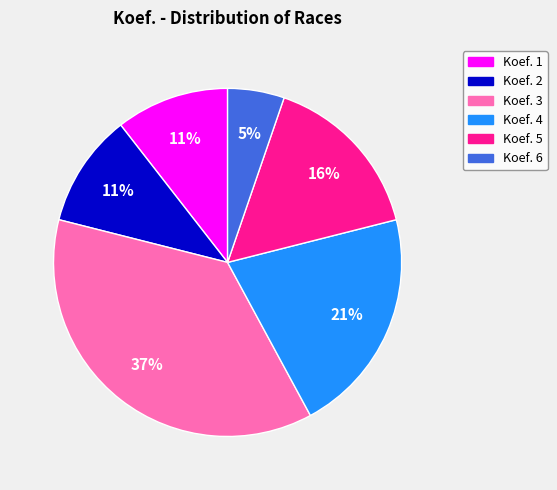

What is the largest slice in the pie chart?

Koef. 3